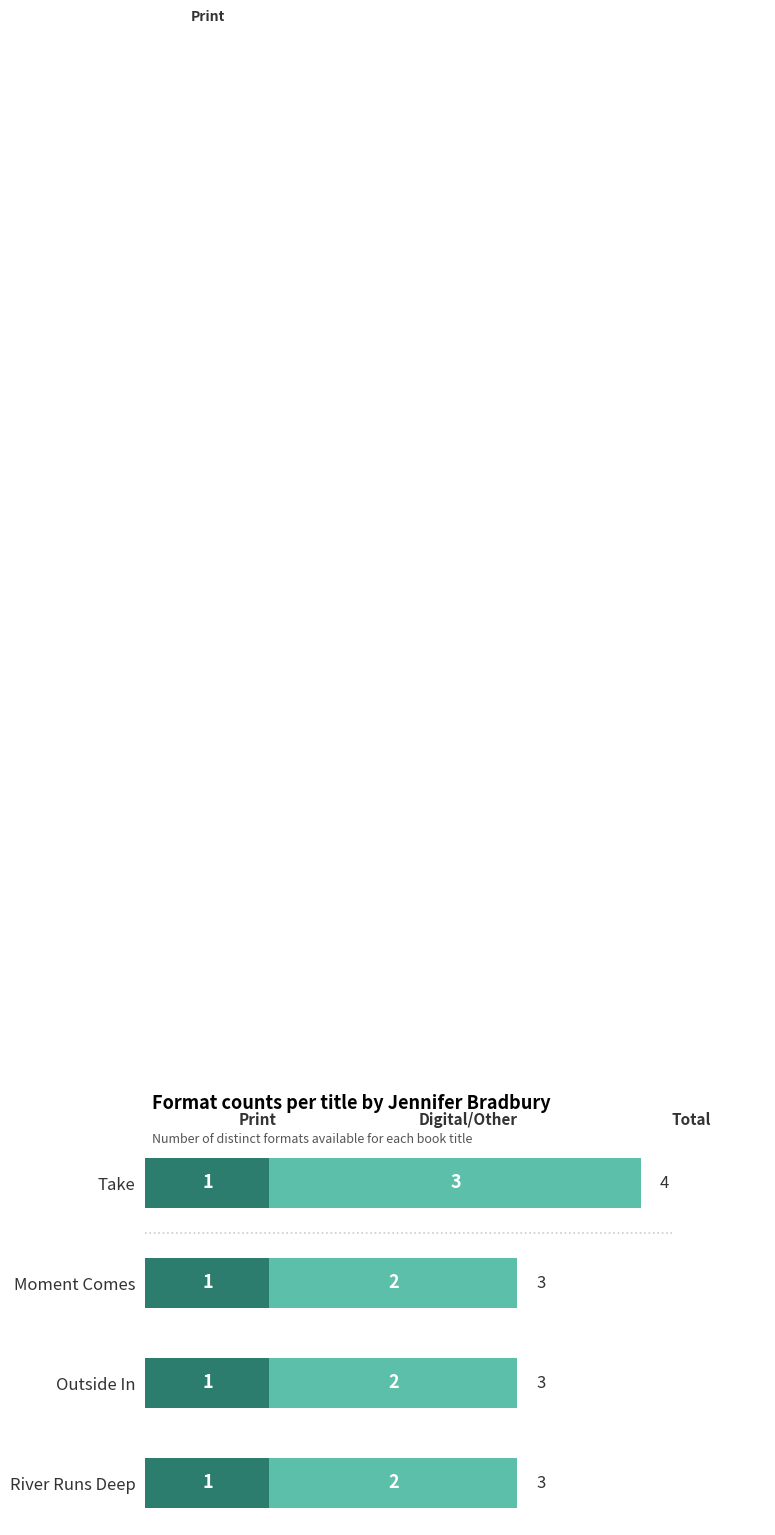

At which category is the sum across all series the highest?

Take